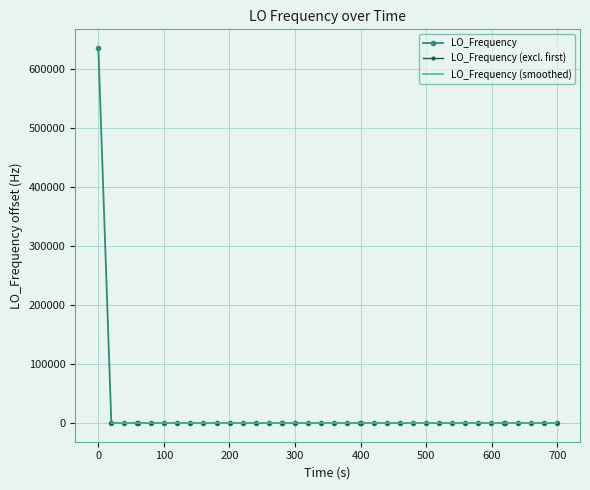

What is the difference between the maximum and minimum values?

635709.4